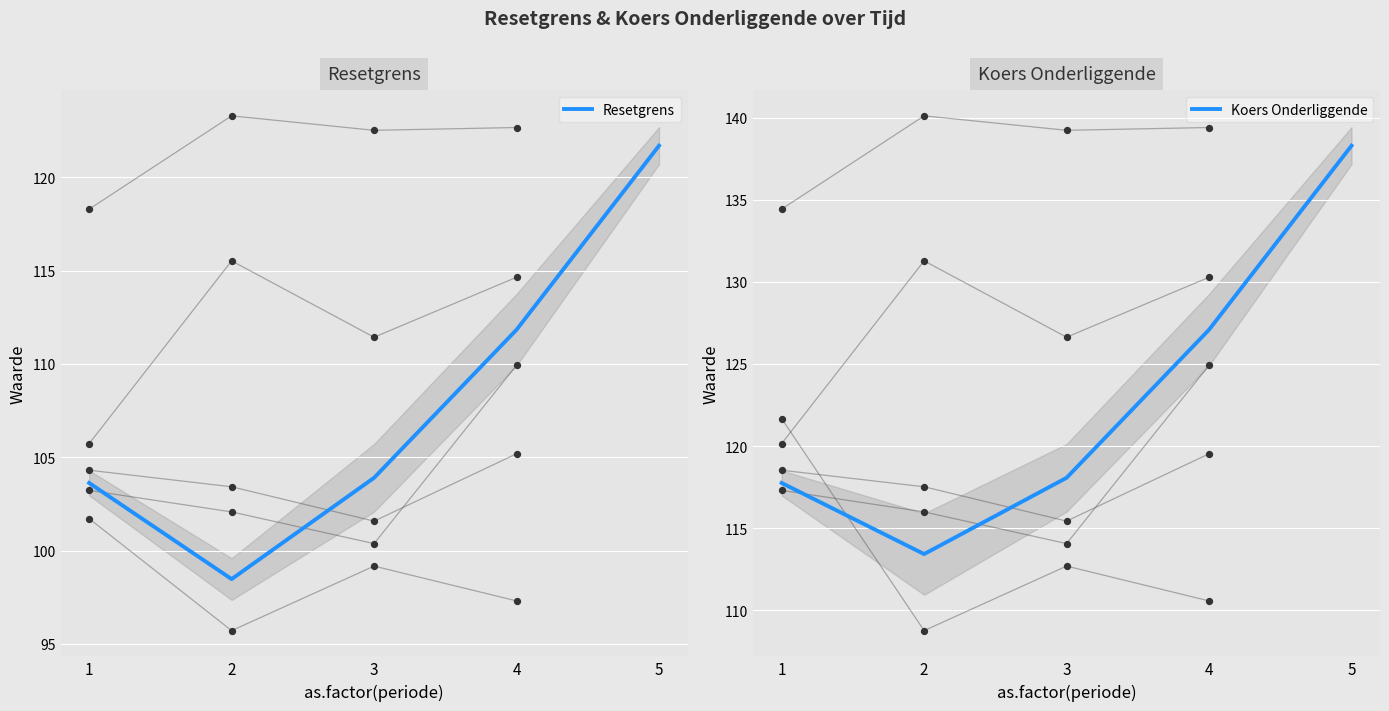

Which series has the largest total across all categories?

Koers Onderliggende